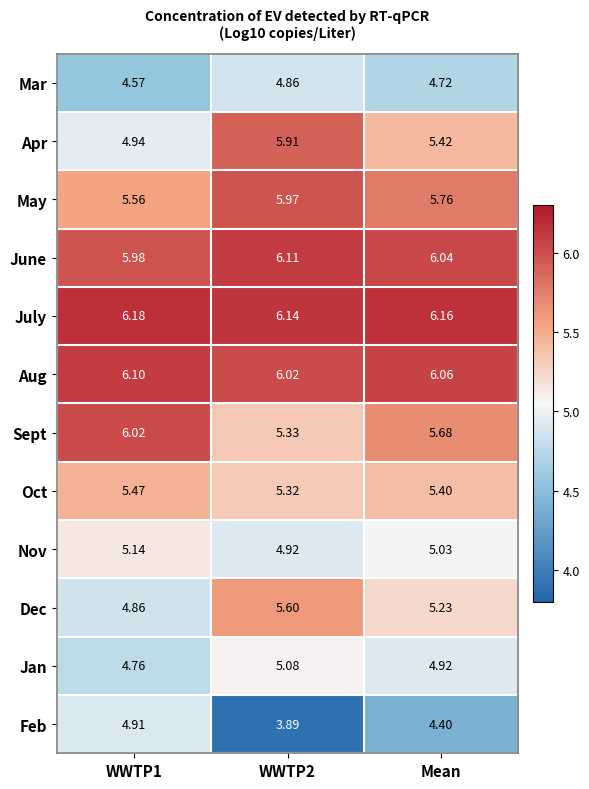

List the series in order of their peak value, highest first.

July, June, Aug, Sept, May, Apr, Dec, Oct, Nov, Jan, Feb, Mar